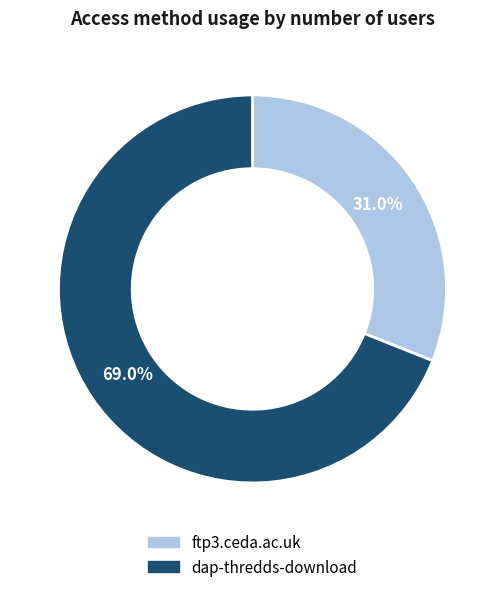

Between ftp3.ceda.ac.uk and dap-thredds-download, which is larger?

dap-thredds-download